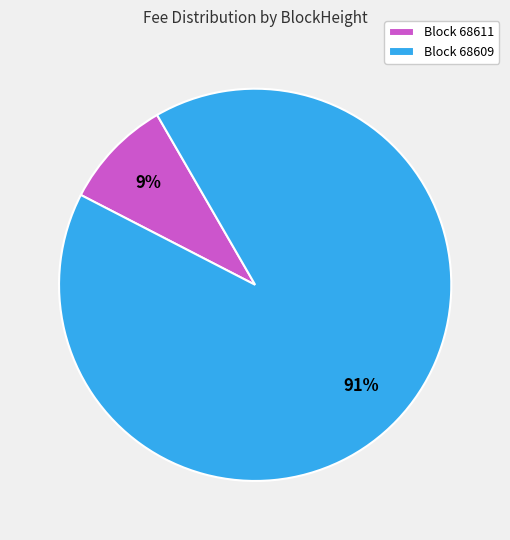

Rank the categories by value from highest to lowest.

Block 68609, Block 68611